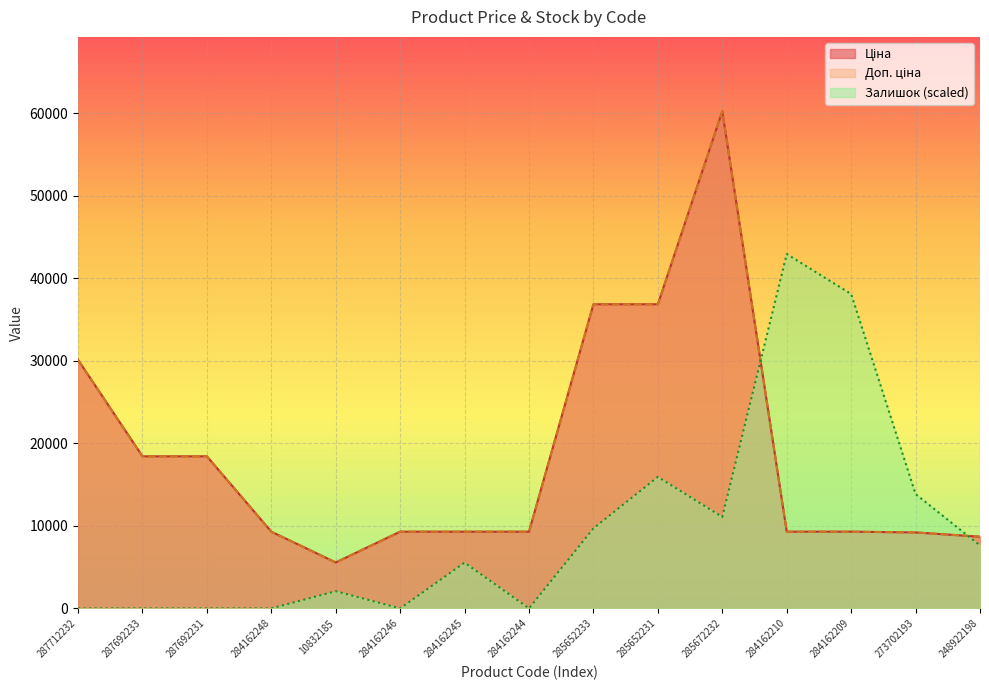

What is the value of the Залишок point at the 10th from the left?

15924.4